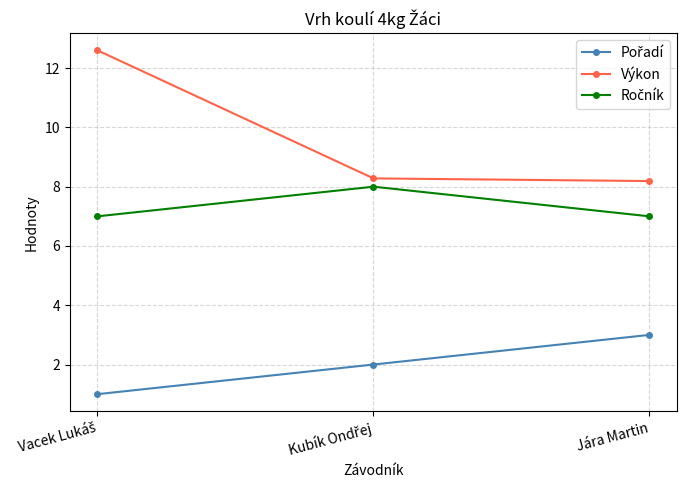

What is the maximum value shown in the chart?

12.6